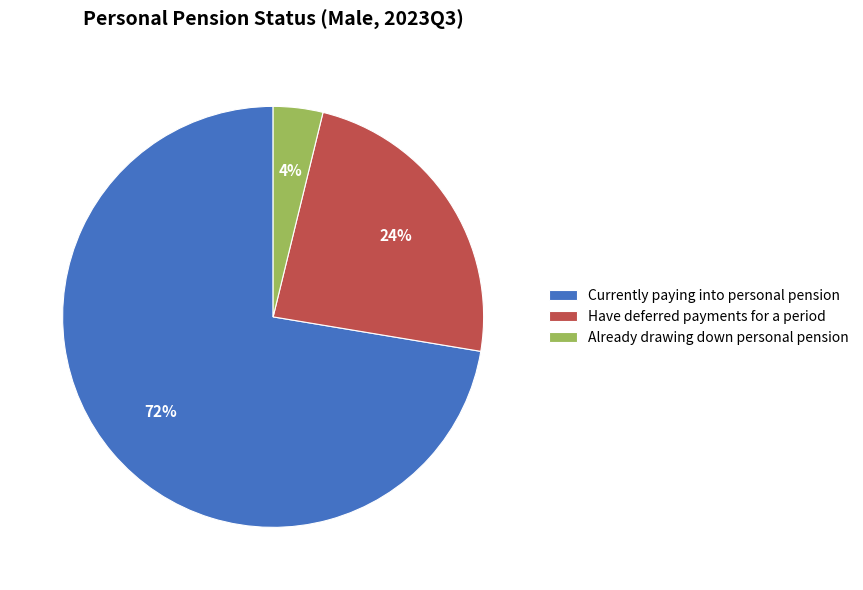

To the nearest percent, what is the average slice percentage?

33%